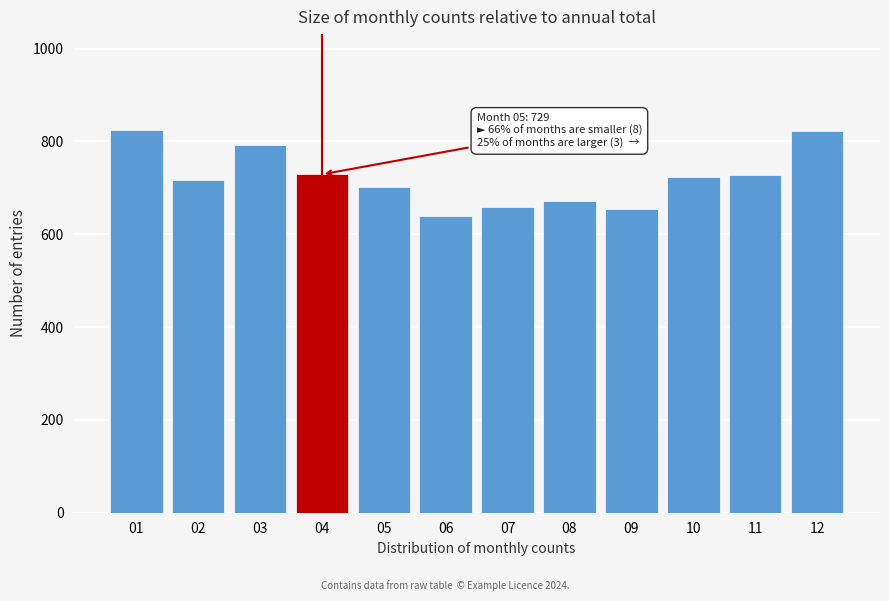

What is the value of the 10th bar from the left?

724